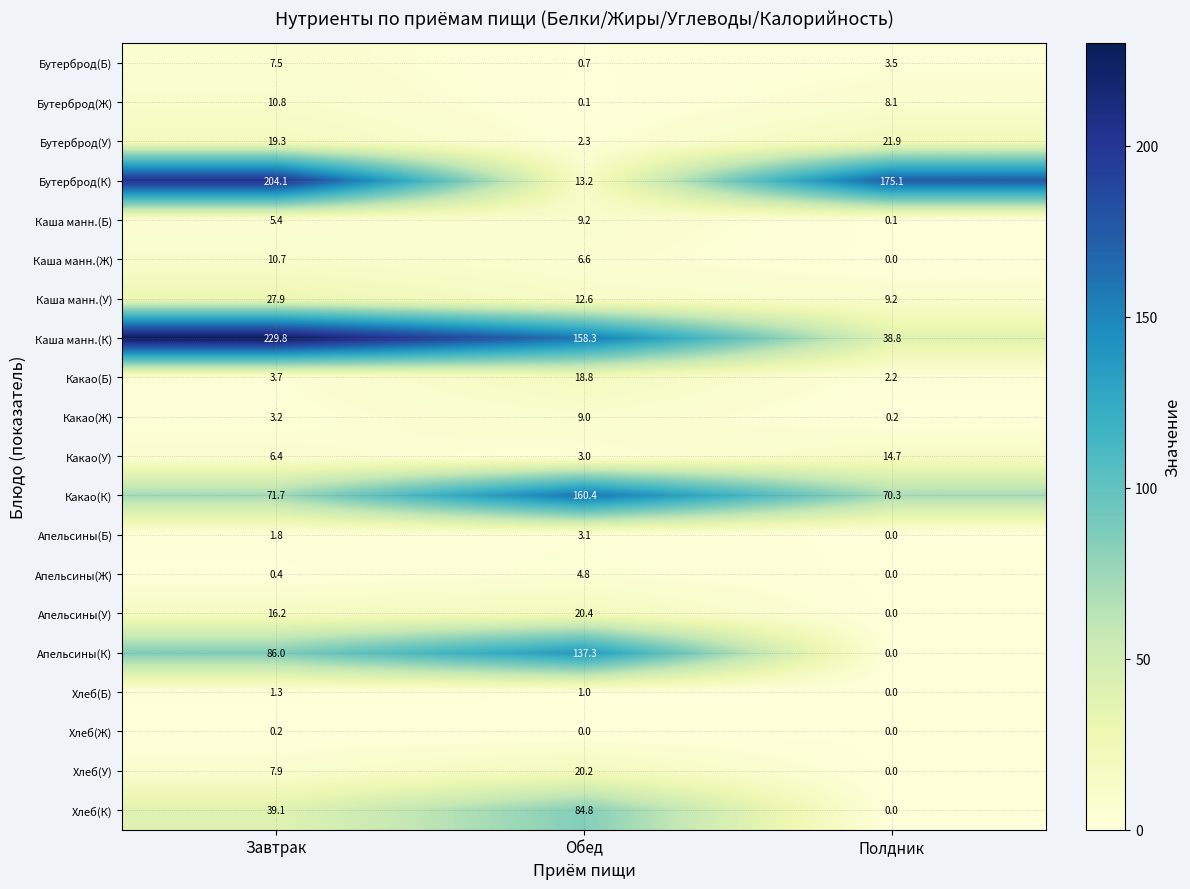

How many categories are shown in the chart?

3